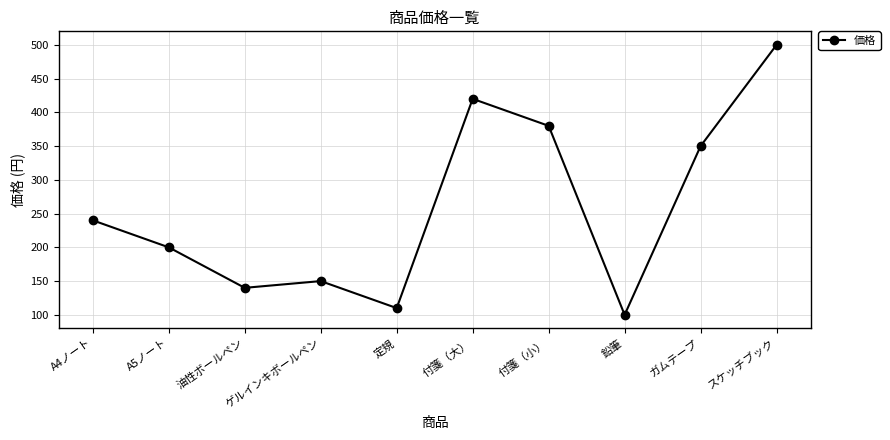

What is the ratio of the value at 付箋（小） to the value at 油性ボールペン?

2.7